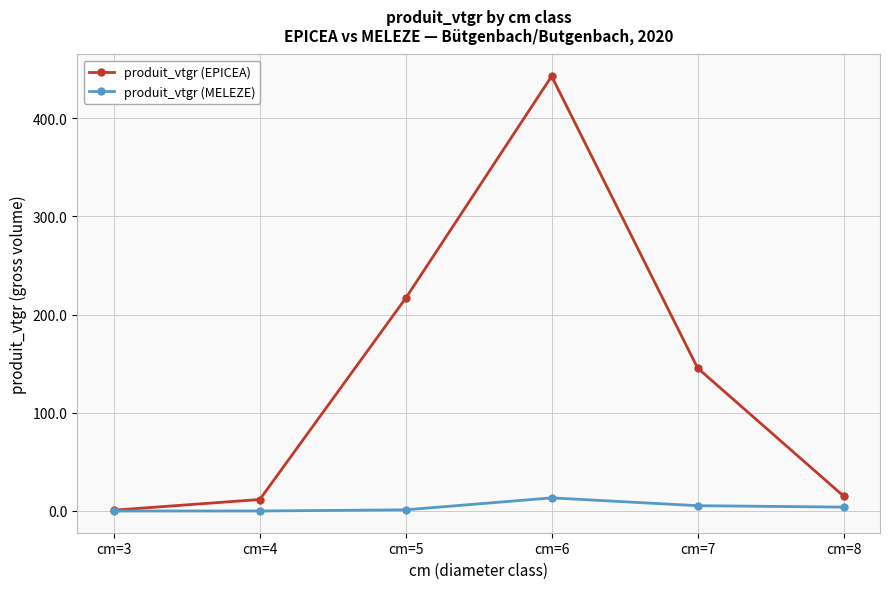

Which series has the largest total across all categories?

produit_vtgr (EPICEA)